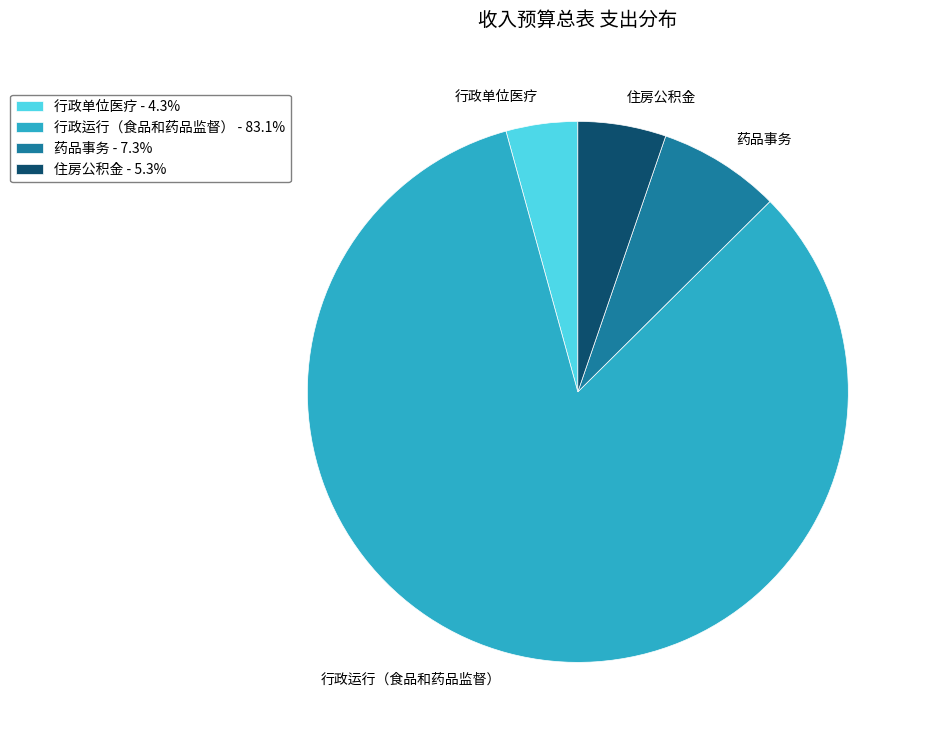

Approximately how many times larger is the value at 行政单位医疗 - 4.3% compared to 药品事务 - 7.3%?

0.6